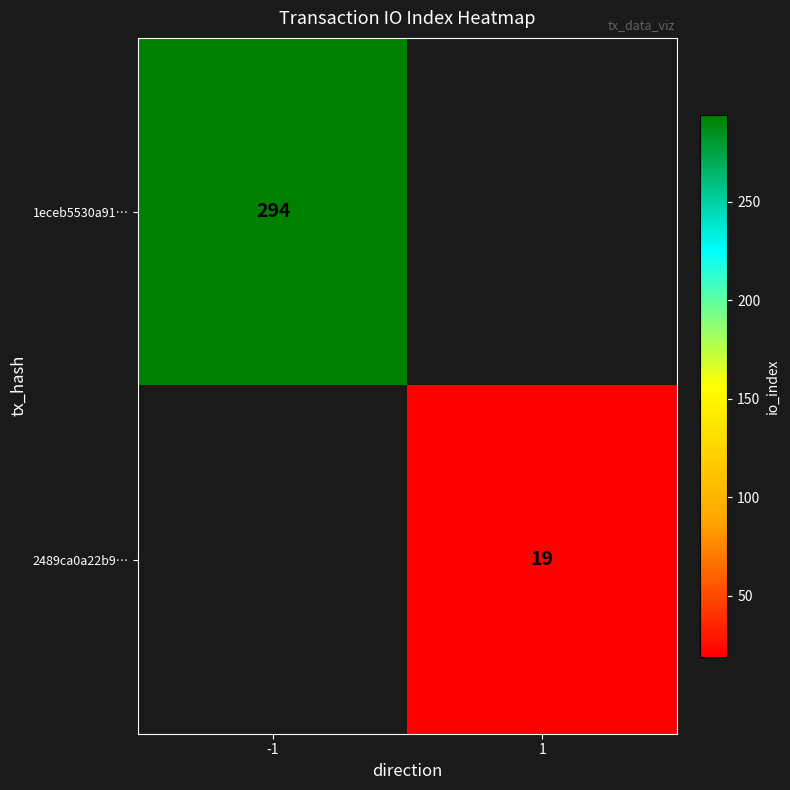

The 2489ca0a22b9… series shows 8.1 at 1. True or false?

False